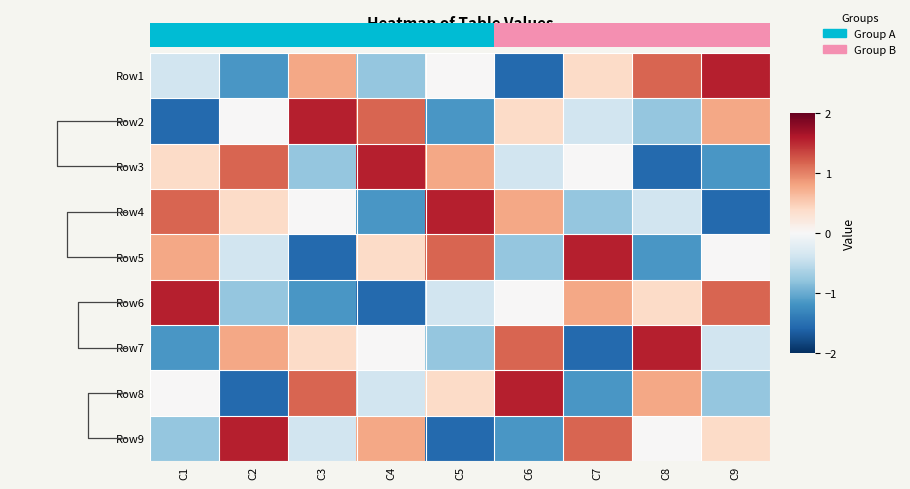

Reading left to right, list all the values displayed in this chart.

Row1: C1=-0.4	C2=-1.2	C3=0.8	C4=-0.8	C5=0.0	C6=-1.5	C7=0.4	C8=1.2	C9=1.5
Row2: C1=-1.5	C2=0.0	C3=1.5	C4=1.2	C5=-1.2	C6=0.4	C7=-0.4	C8=-0.8	C9=0.8
Row3: C1=0.4	C2=1.2	C3=-0.8	C4=1.5	C5=0.8	C6=-0.4	C7=0.0	C8=-1.5	C9=-1.2
Row4: C1=1.2	C2=0.4	C3=0.0	C4=-1.2	C5=1.5	C6=0.8	C7=-0.8	C8=-0.4	C9=-1.5
Row5: C1=0.8	C2=-0.4	C3=-1.5	C4=0.4	C5=1.2	C6=-0.8	C7=1.5	C8=-1.2	C9=0.0
Row6: C1=1.5	C2=-0.8	C3=-1.2	C4=-1.5	C5=-0.4	C6=0.0	C7=0.8	C8=0.4	C9=1.2
Row7: C1=-1.2	C2=0.8	C3=0.4	C4=0.0	C5=-0.8	C6=1.2	C7=-1.5	C8=1.5	C9=-0.4
Row8: C1=0.0	C2=-1.5	C3=1.2	C4=-0.4	C5=0.4	C6=1.5	C7=-1.2	C8=0.8	C9=-0.8
Row9: C1=-0.8	C2=1.5	C3=-0.4	C4=0.8	C5=-1.5	C6=-1.2	C7=1.2	C8=0.0	C9=0.4